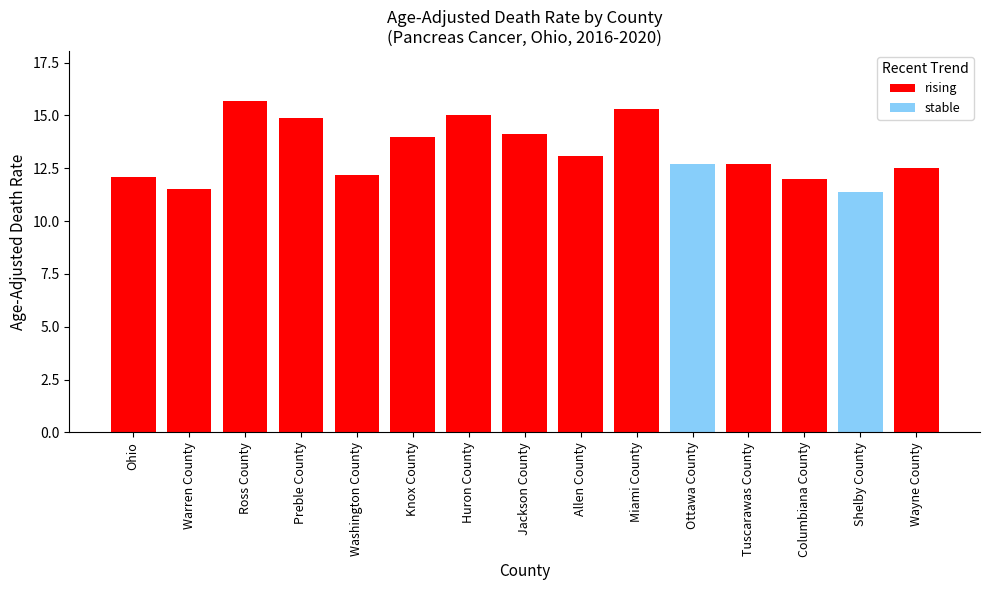

Where does the data first go above 12?

Ohio